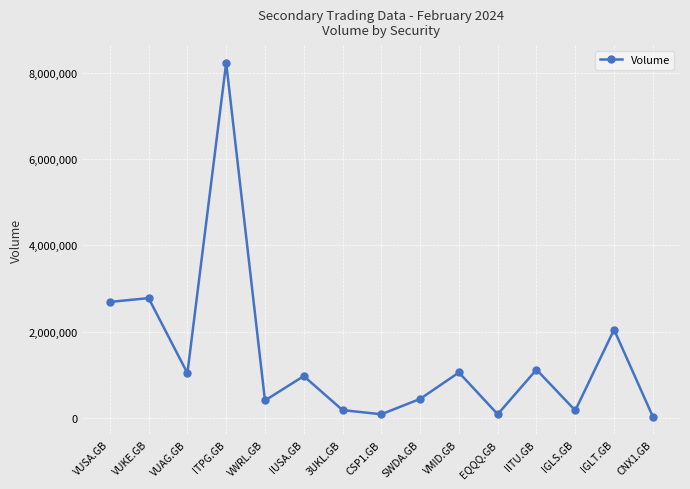

What is the average value?

1420255